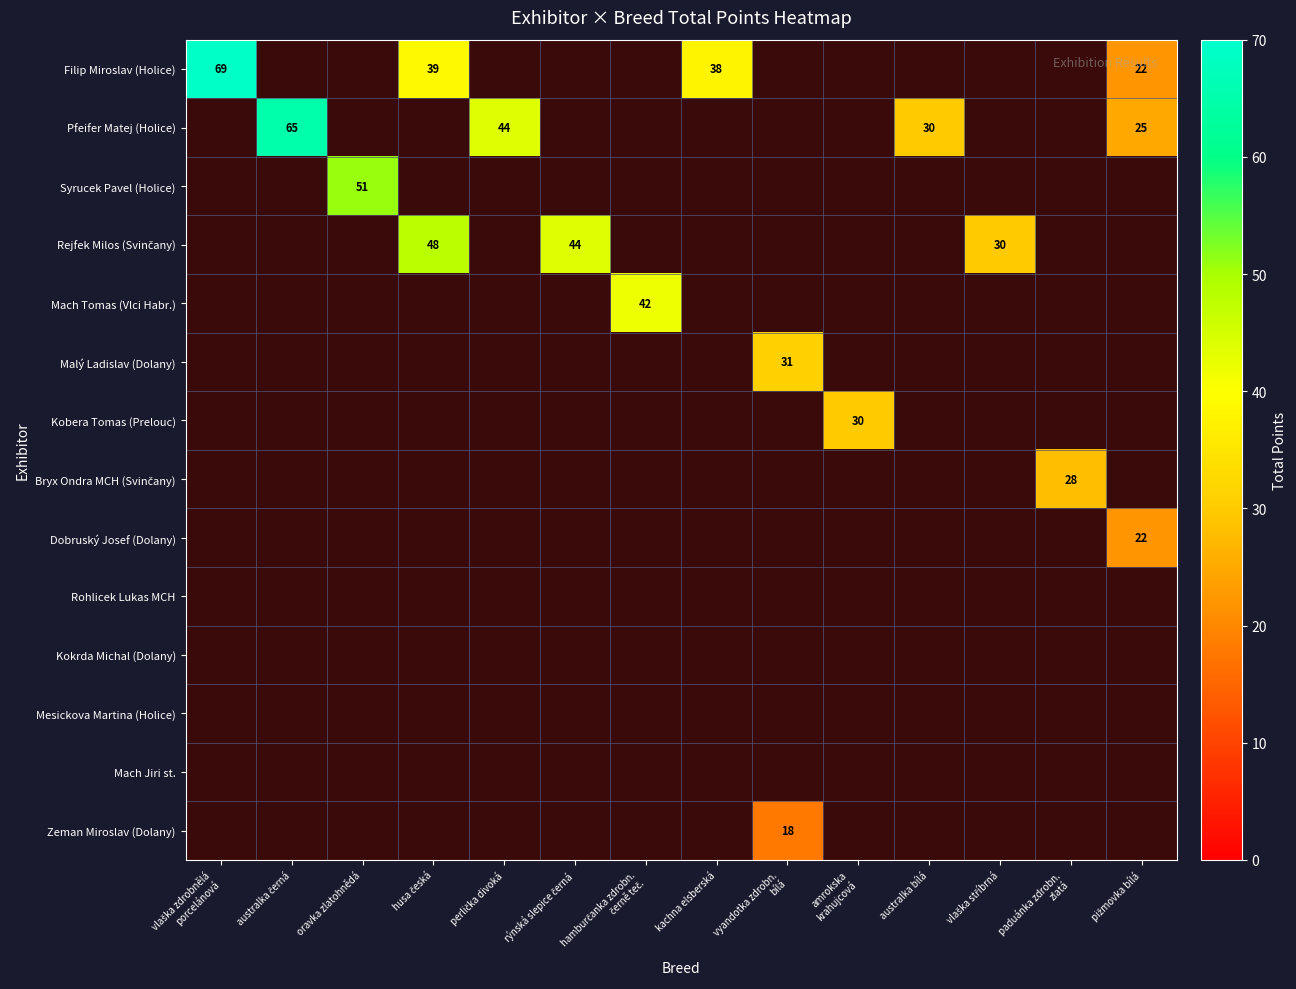

At how many categories does at least one series exceed 26?

13